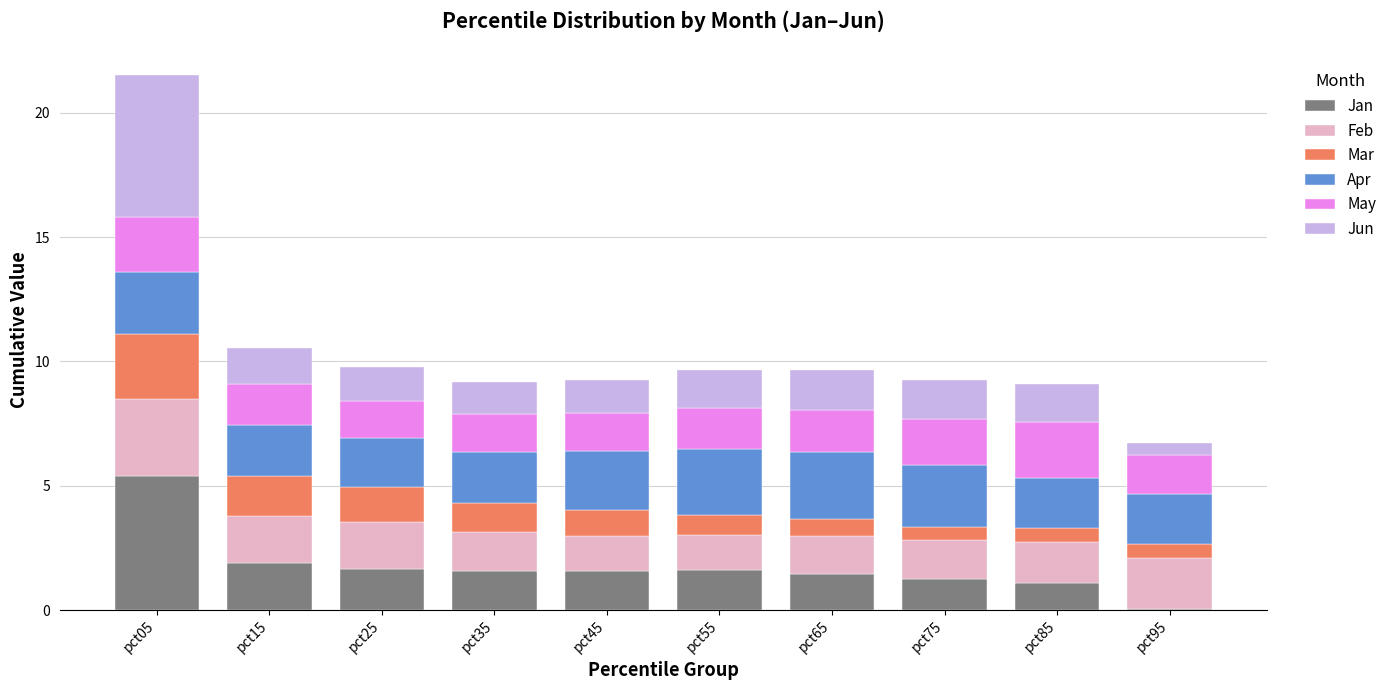

What is the maximum value for Jan?

5.4